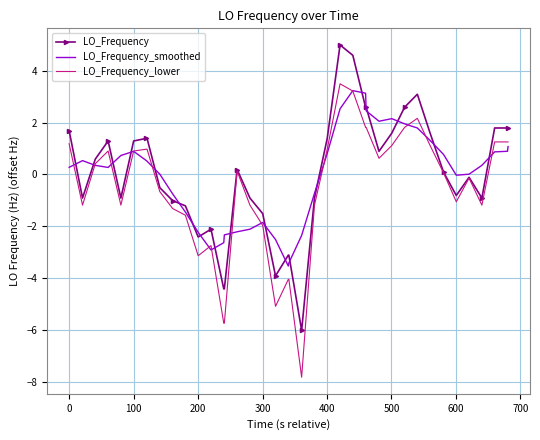

Which series has the largest range (max minus min)?

LO_Frequency_lower